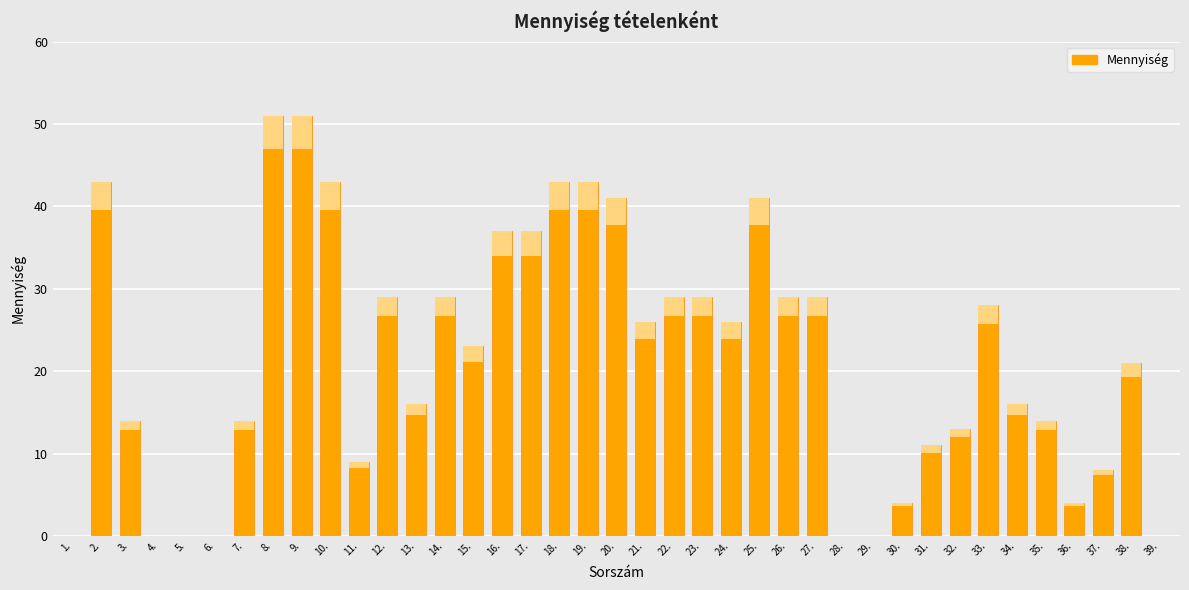

Reading right to left, extract all data points from this chart.

0	21	8	4	14	16	28	13	11	4	0	0	29	29	41	26	29	29	26	41	43	43	37	37	23	29	16	29	9	43	51	51	14	0	0	0	14	43	0